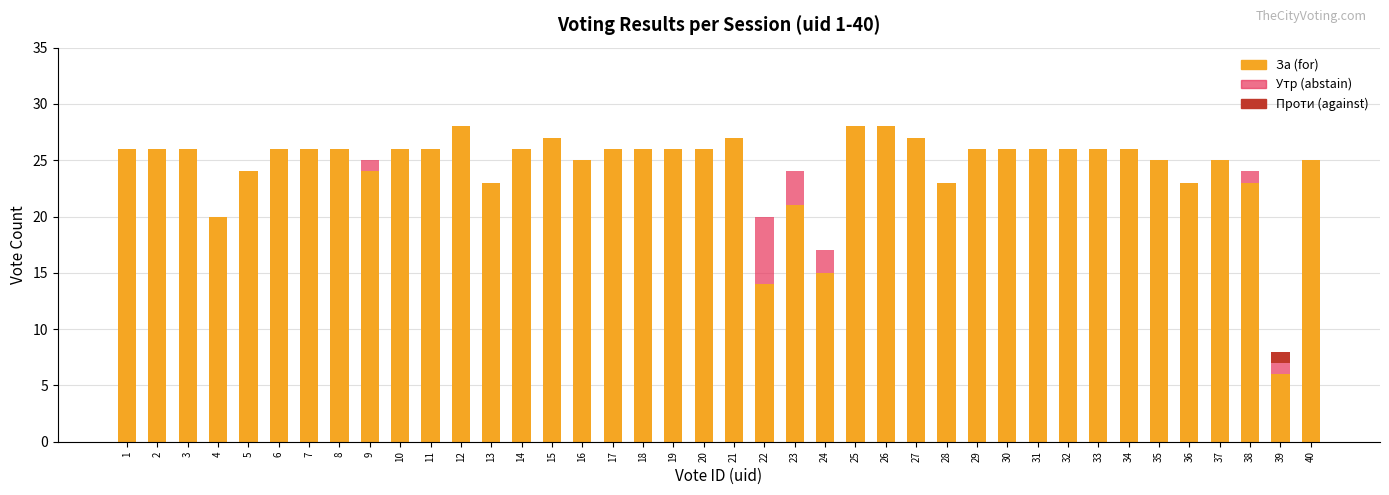

What are all the series names shown in the legend?

За (for), Утр (abstain), Проти (against)